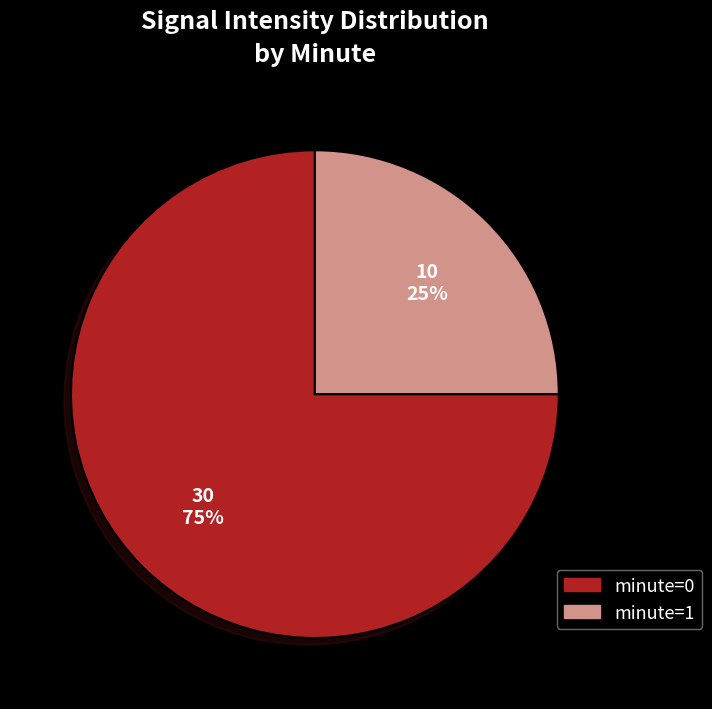

Count the number of slices in the pie.

2